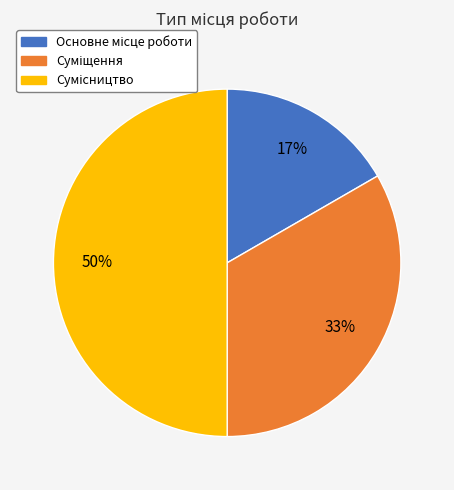

To the nearest percent, what is the average slice percentage?

33%